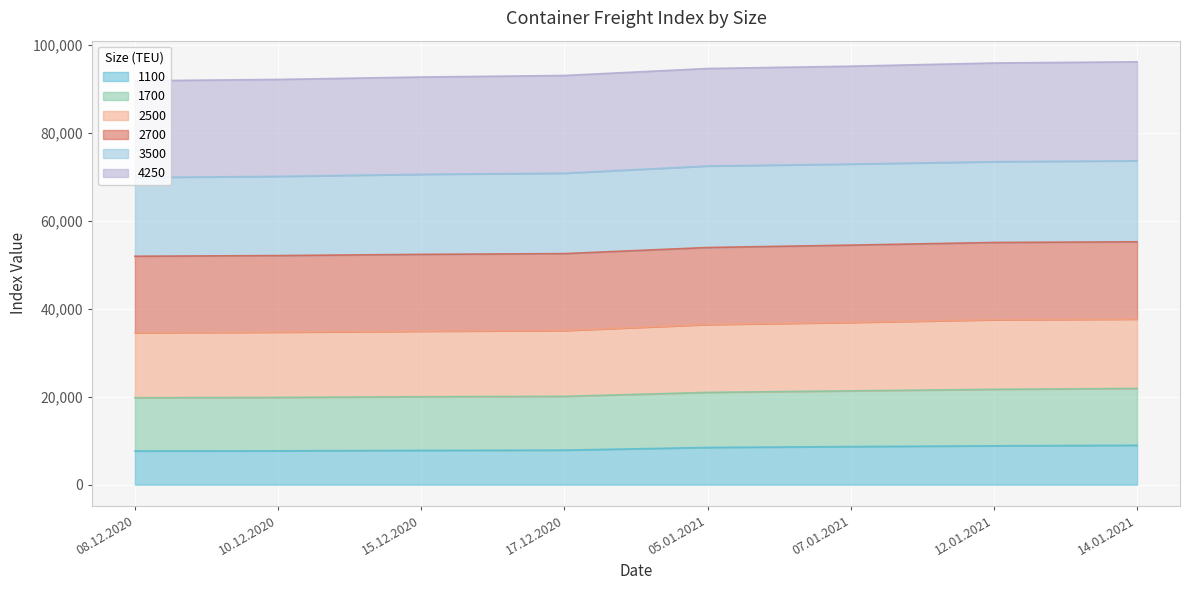

What is the sum of the 1700 values at 17.12.2020 and 12.01.2021?

41756